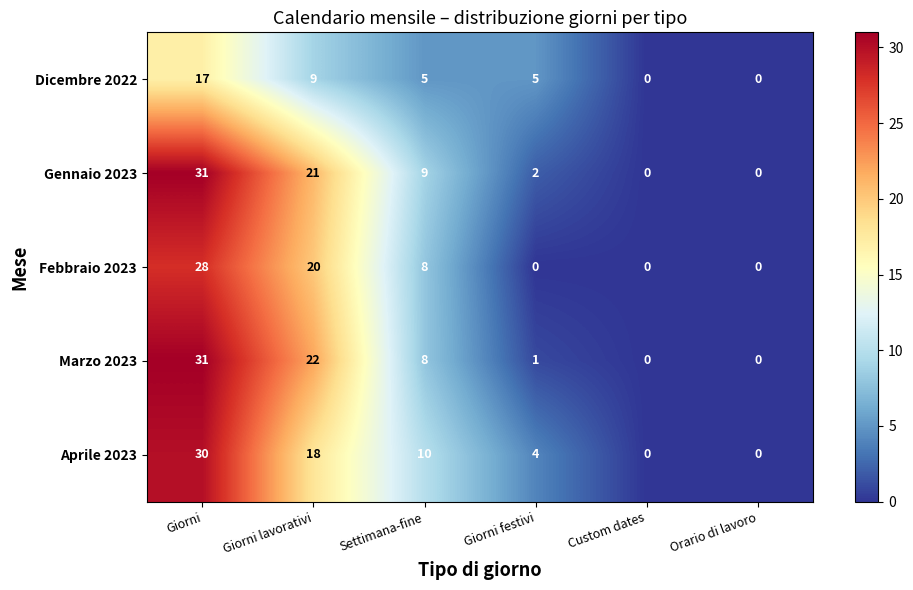

Reading left to right, transcribe all the data shown in this chart.

Dicembre 2022: Giorni=17	Giorni lavorativi=9	Settimana-fine=5	Giorni festivi=5	Custom dates=0	Orario di lavoro=0
Gennaio 2023: Giorni=31	Giorni lavorativi=21	Settimana-fine=9	Giorni festivi=2	Custom dates=0	Orario di lavoro=0
Febbraio 2023: Giorni=28	Giorni lavorativi=20	Settimana-fine=8	Giorni festivi=0	Custom dates=0	Orario di lavoro=0
Marzo 2023: Giorni=31	Giorni lavorativi=22	Settimana-fine=8	Giorni festivi=1	Custom dates=0	Orario di lavoro=0
Aprile 2023: Giorni=30	Giorni lavorativi=18	Settimana-fine=10	Giorni festivi=4	Custom dates=0	Orario di lavoro=0